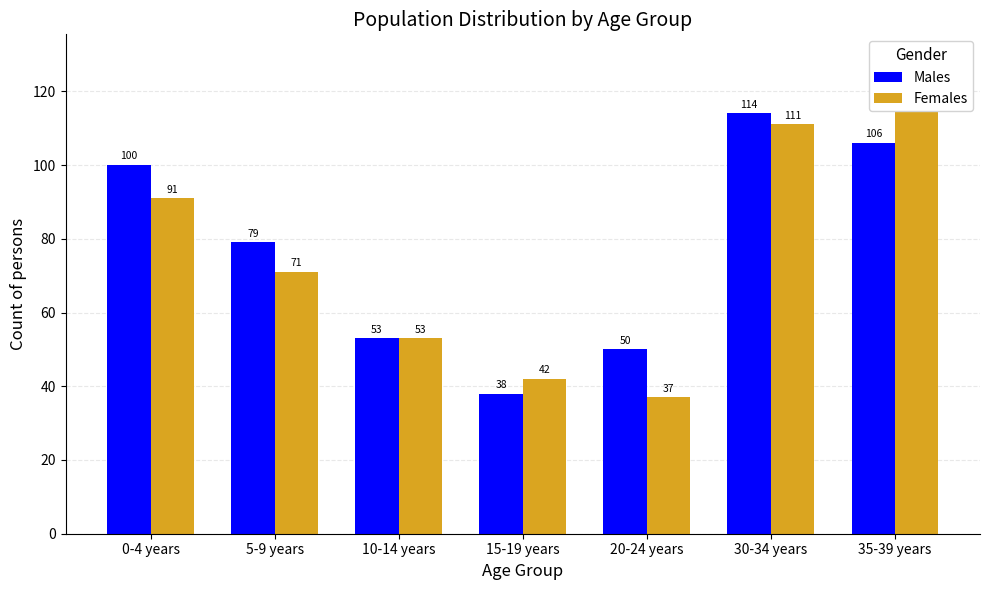

How many groups of bars are there?

7